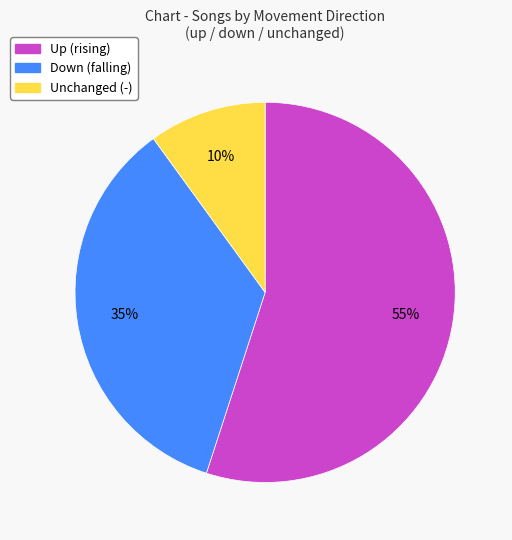

Is there any slice that represents more than half of the pie?

Yes